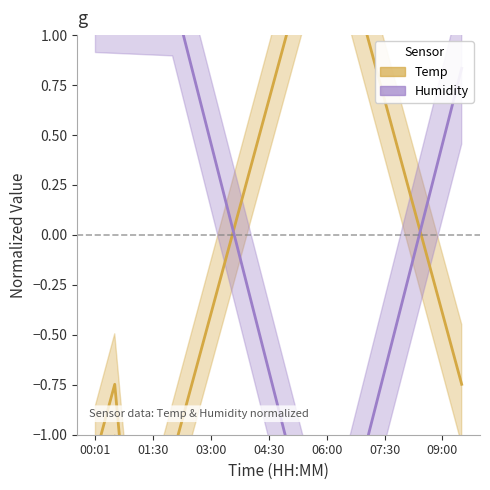

The Temp series shows -0.0 at 7. True or false?

True